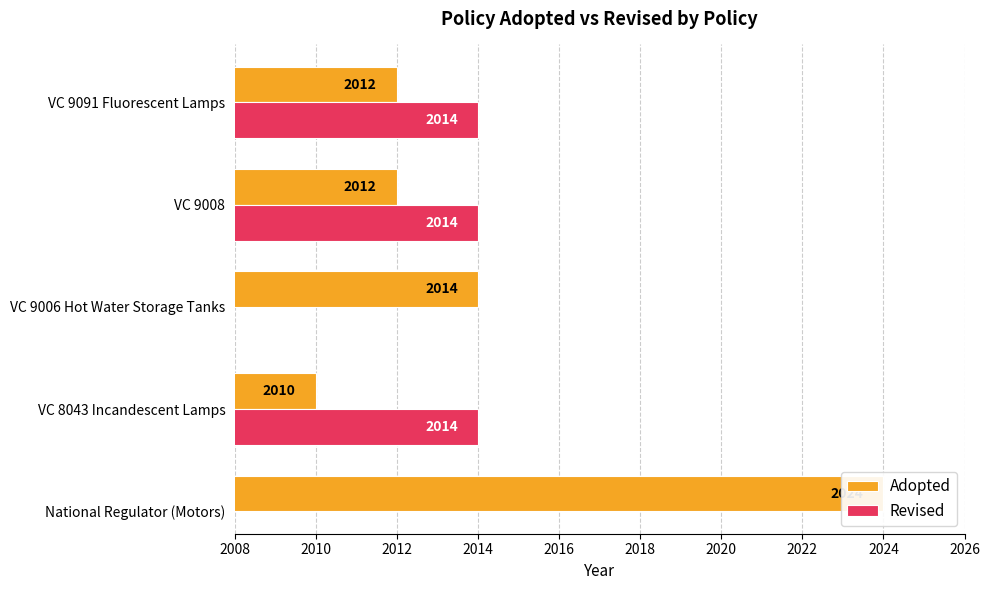

Between National Regulator (Motors) and VC 9091 Fluorescent Lamps, which is larger?

National Regulator (Motors)